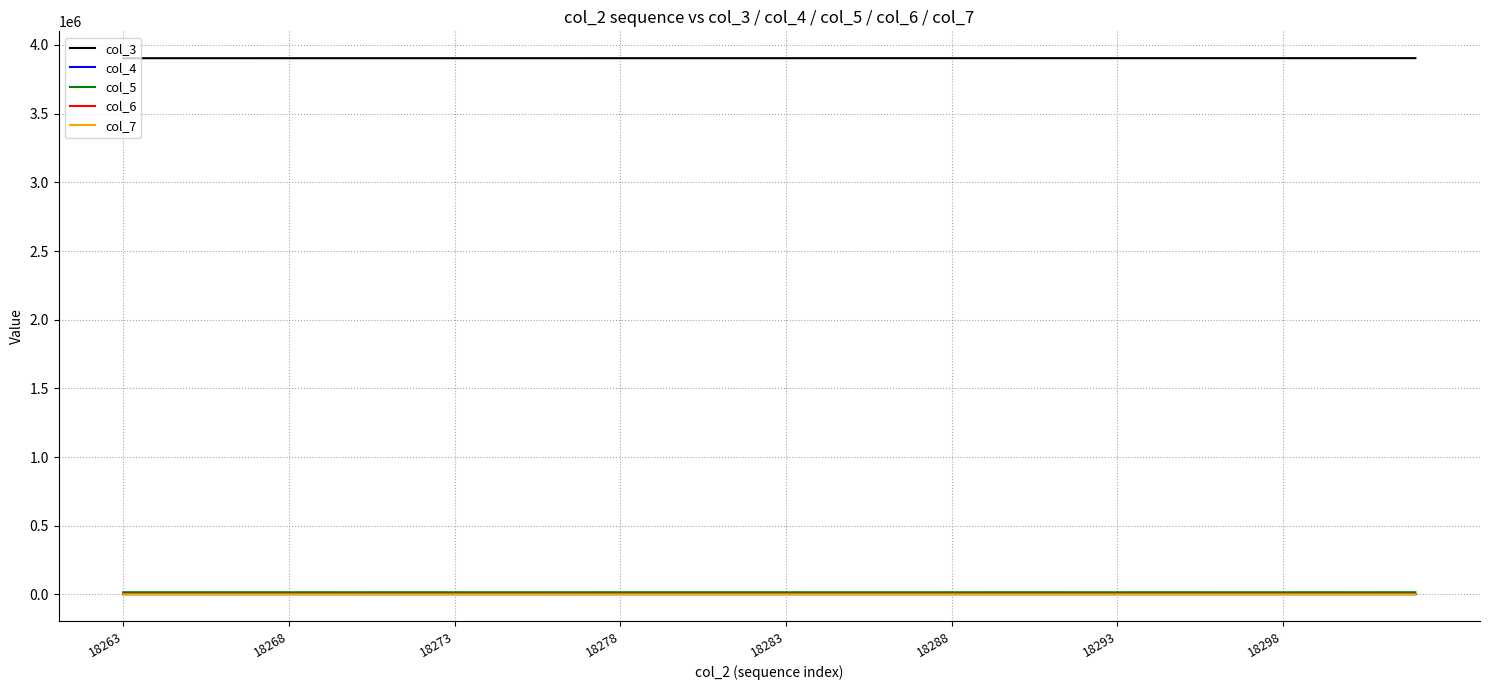

True or false: col_5 and col_3 intersect in this chart.

False